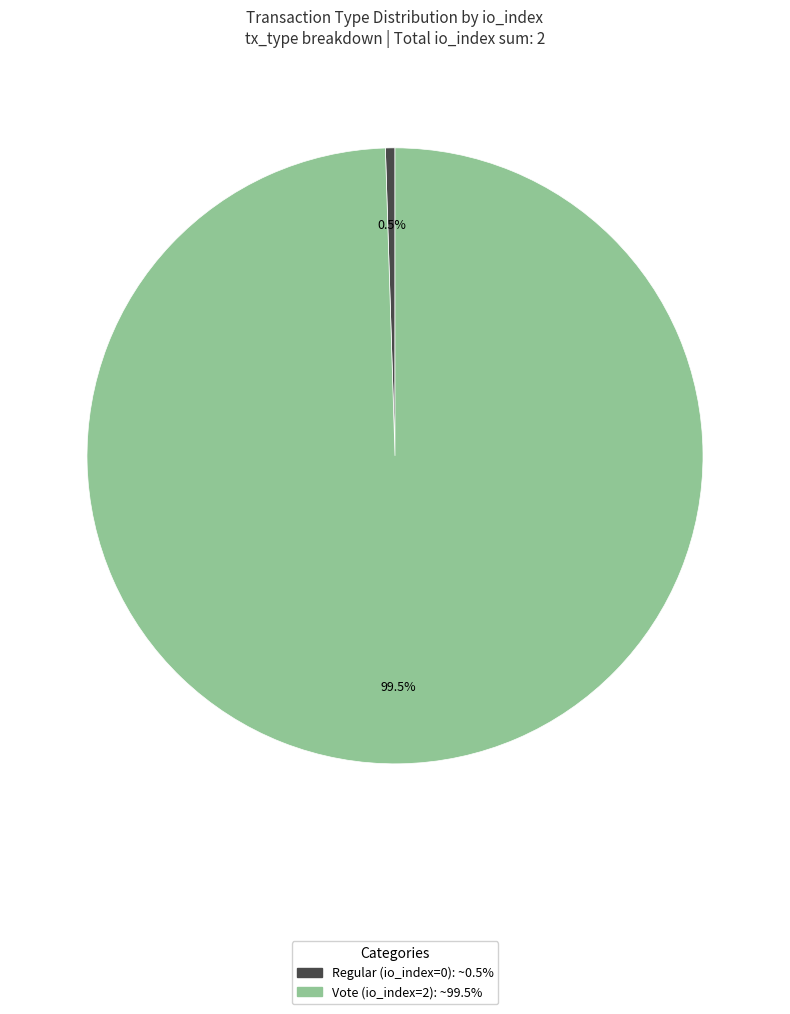

Is there any slice that represents more than half of the pie?

Yes